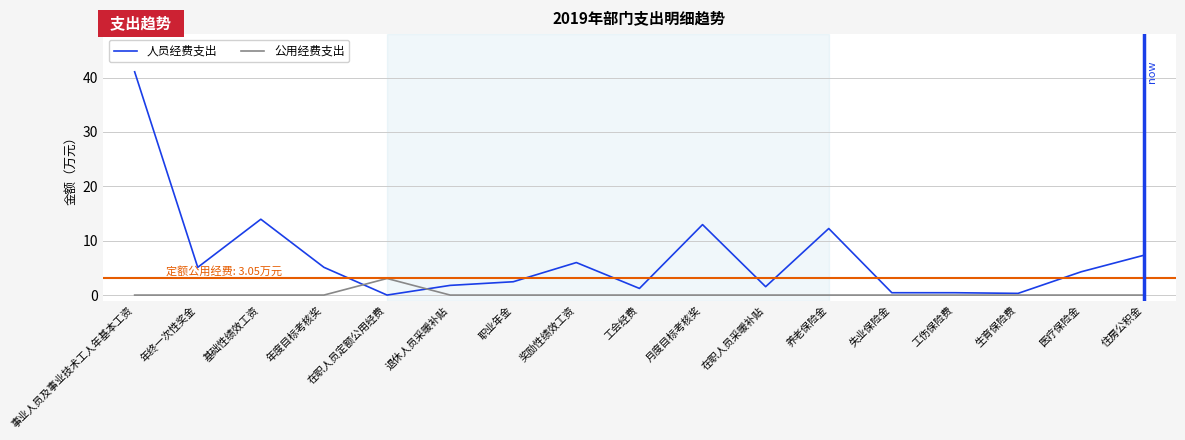

True or false: 人员经费支出 and 公用经费支出 intersect in this chart.

True